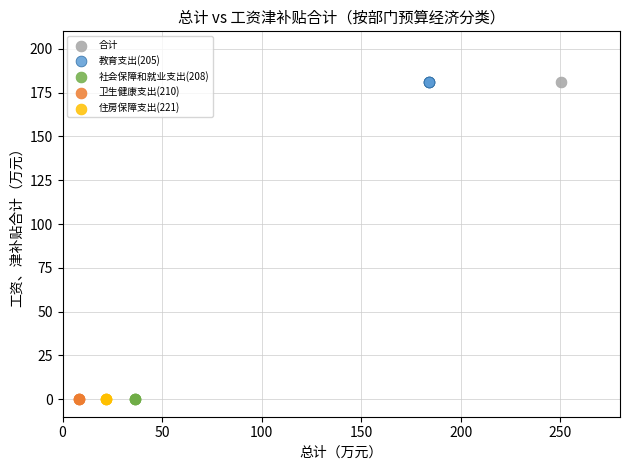

What are all the series names shown in the legend?

合计, 教育支出(205), 社会保障和就业支出(208), 卫生健康支出(210), 住房保障支出(221)